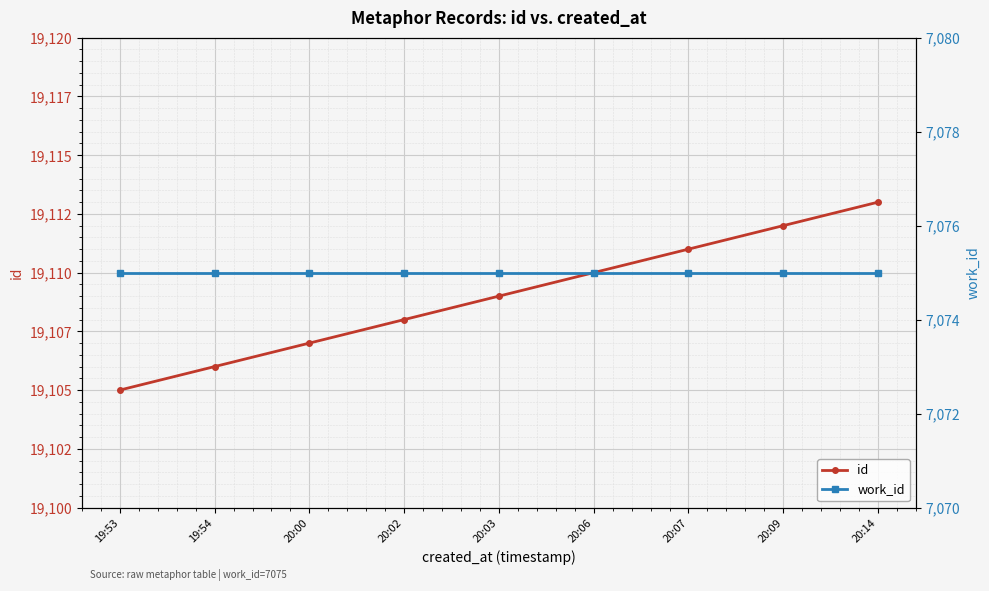

The value of work_id at 20:00 is 11932. True or false?

False